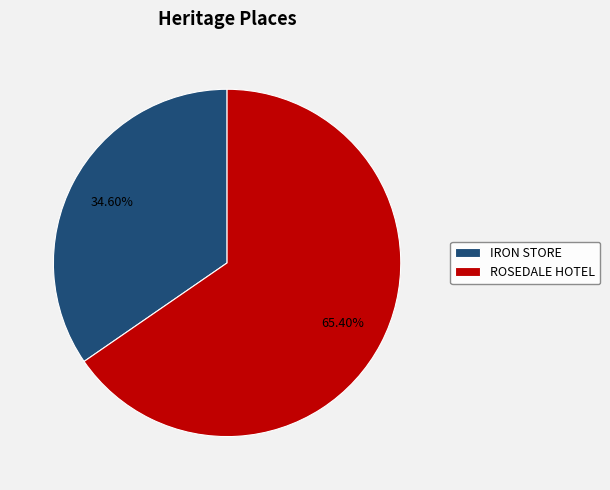

How many slices are in this pie chart?

2